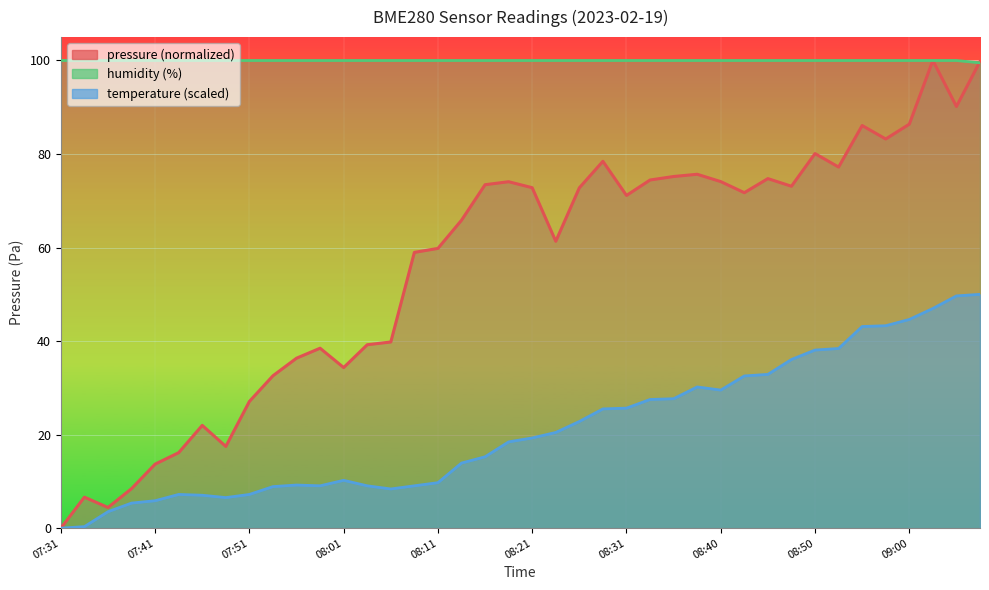

What is the maximum value shown in the chart?

100.0